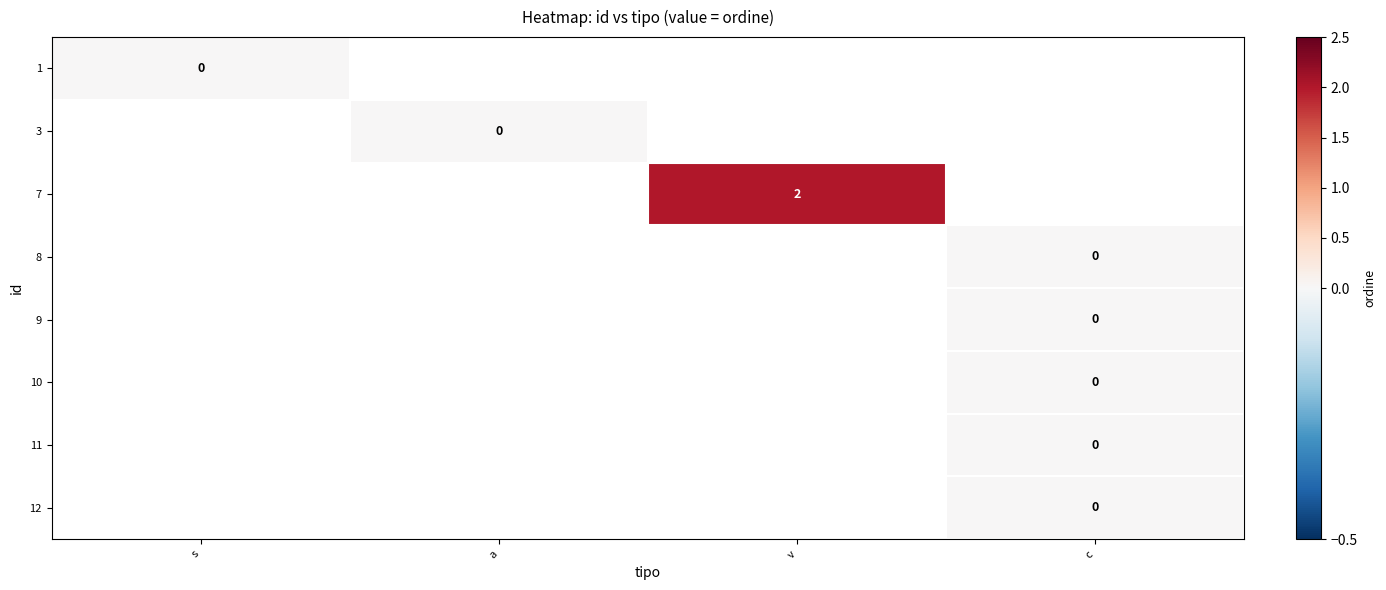

Which category has the highest value in the 1 series?

s